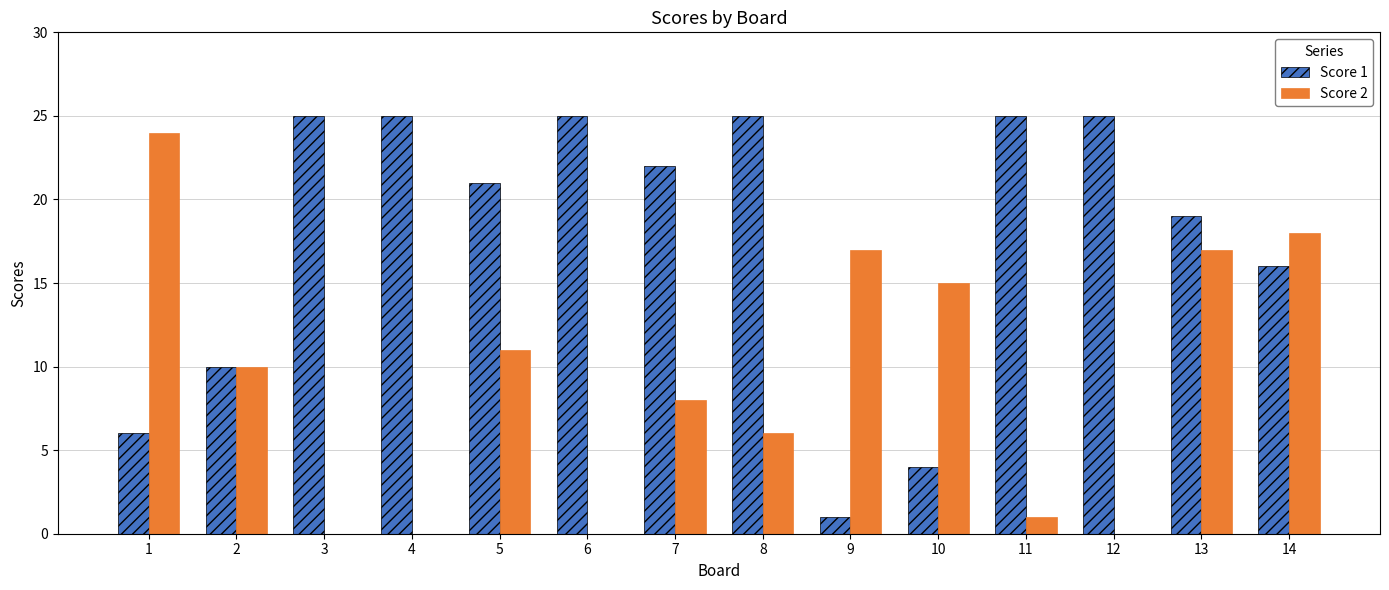

Is the value of Score 2 at 4 greater than the value of Score 1 at 10?

No